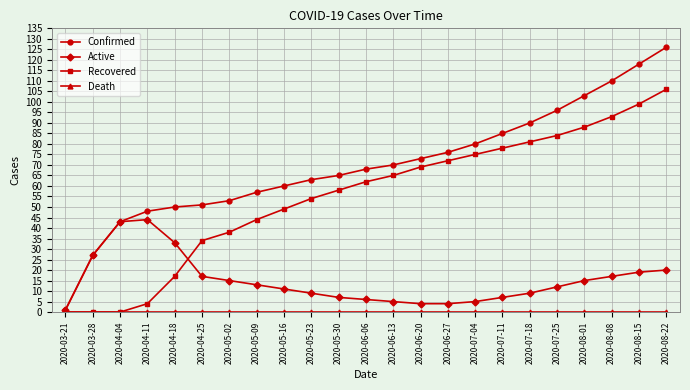

True or false: Active has more than 0 points higher than both neighbors.

True